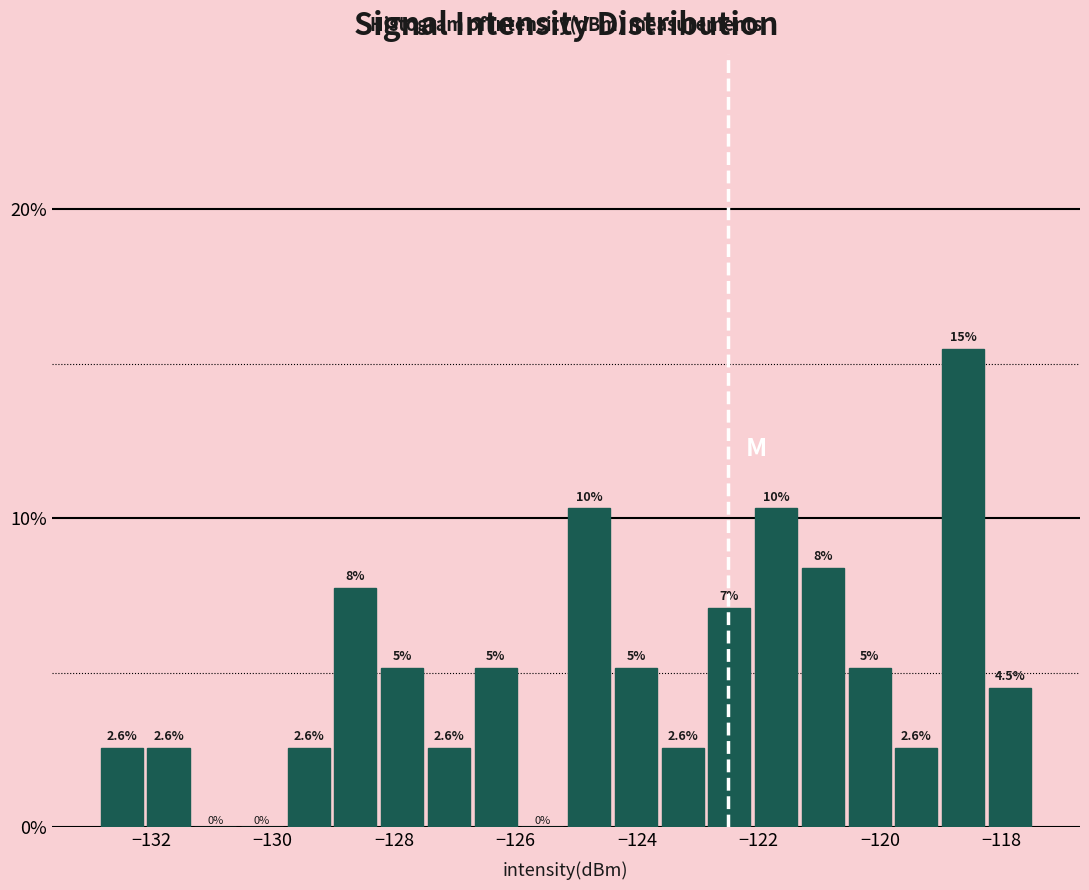

Around what value on the x-axis is the tallest bar? Give the approximate position of its centre, as read against the axis.

-118.6